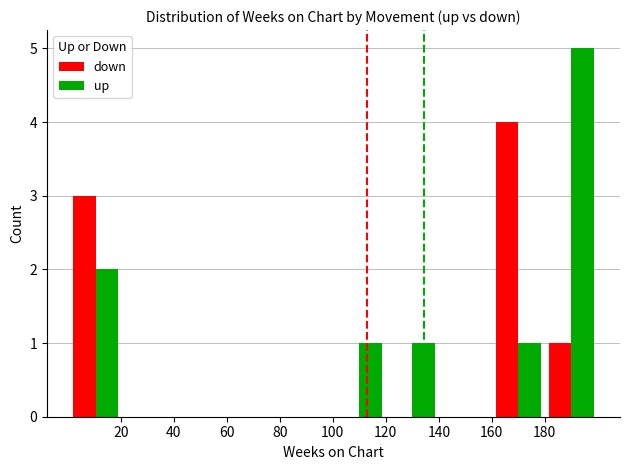

What is the greatest value displayed?

5